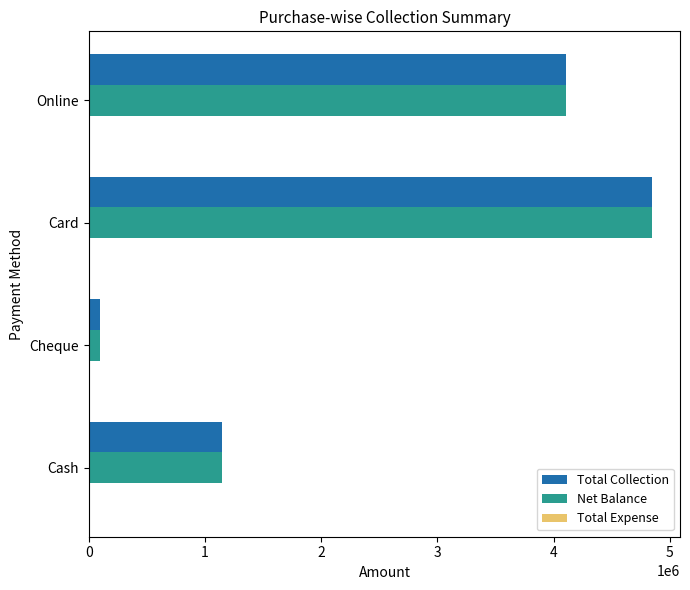

What is the sum of all Total Collection values?

10194645